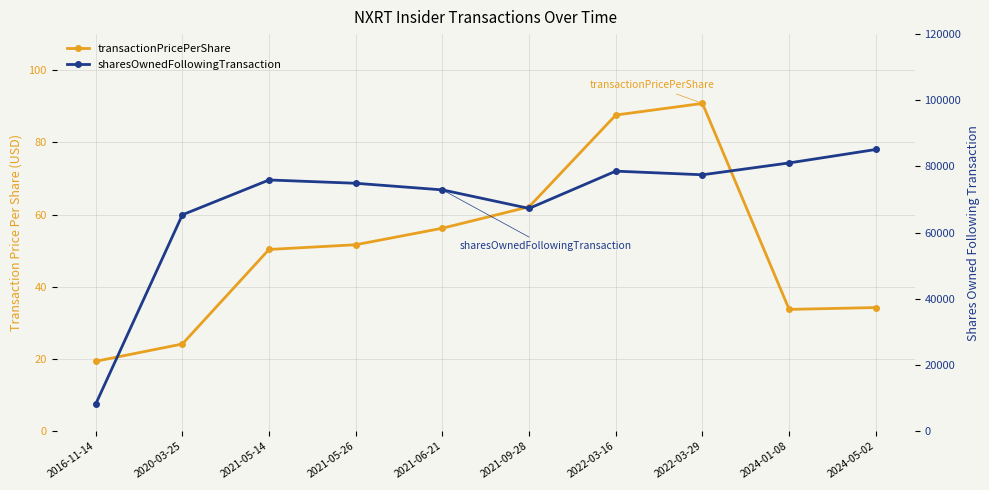

Reading left to right, extract all data points from this chart.

transactionPricePerShare: 19.4	24.1	50.3	51.6	56.2	62.2	87.6	90.8	33.7	34.2
sharesOwnedFollowingTransaction: 8169.0	65384.0	75923.0	74923.0	72923.0	67323.0	78588.0	77488.0	81070.0	85134.0